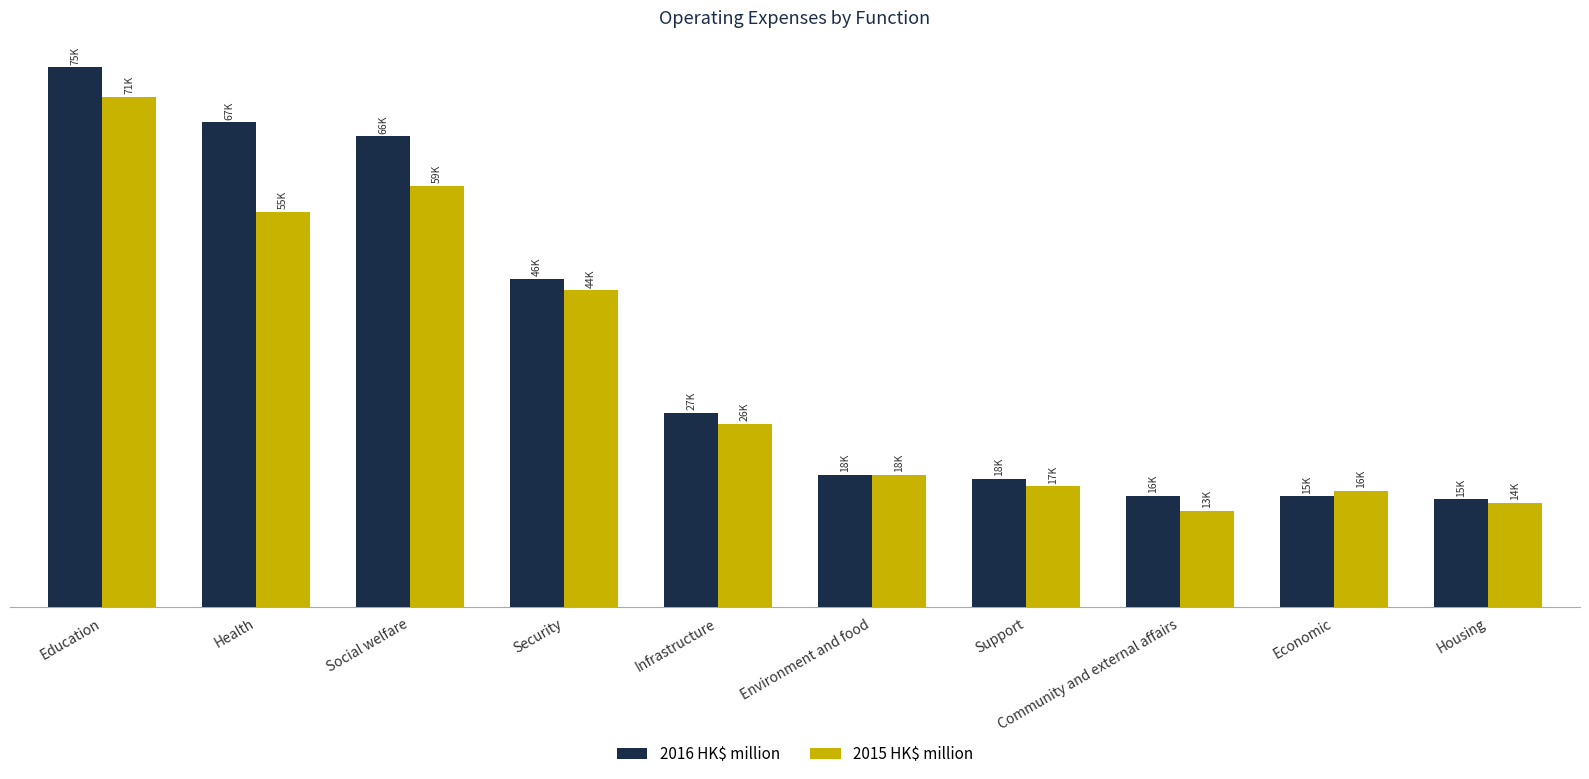

What value does the 2016 HK$ million series have at Housing, to the nearest 10?

15020